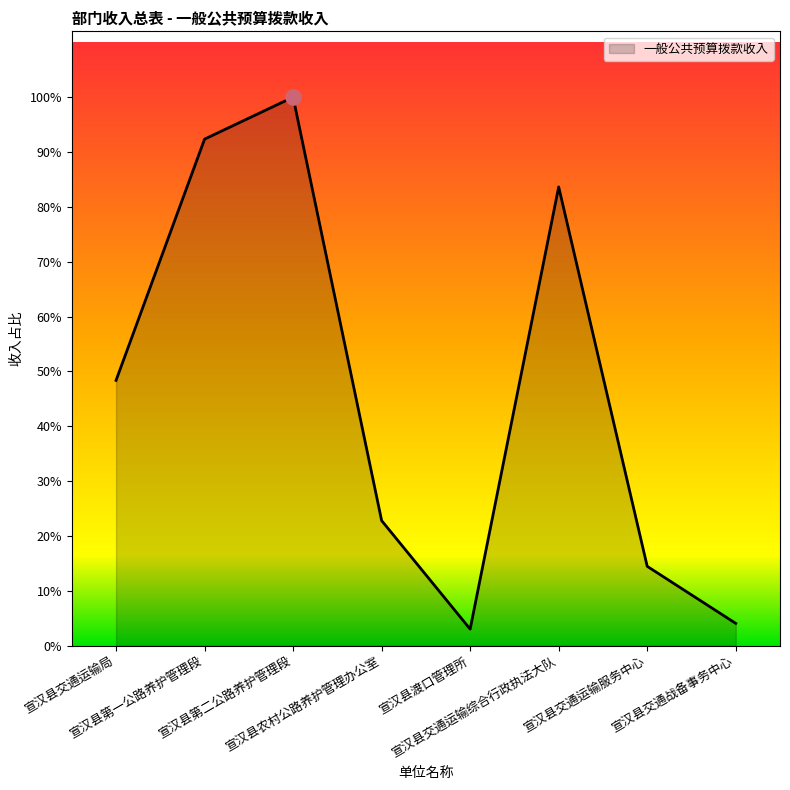

Does the chart have visible grid lines?

No